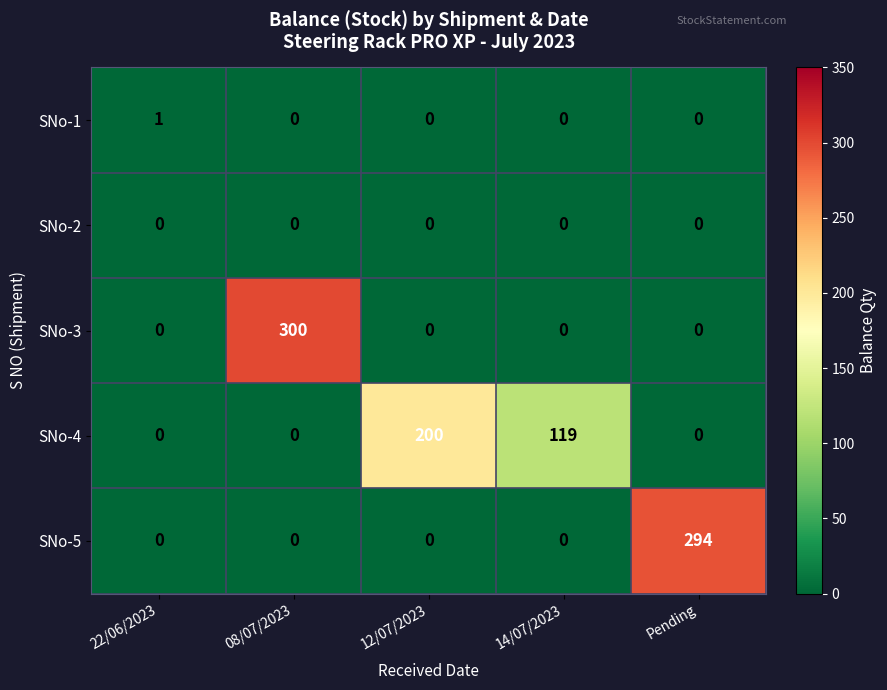

How many data points does each series have?

5